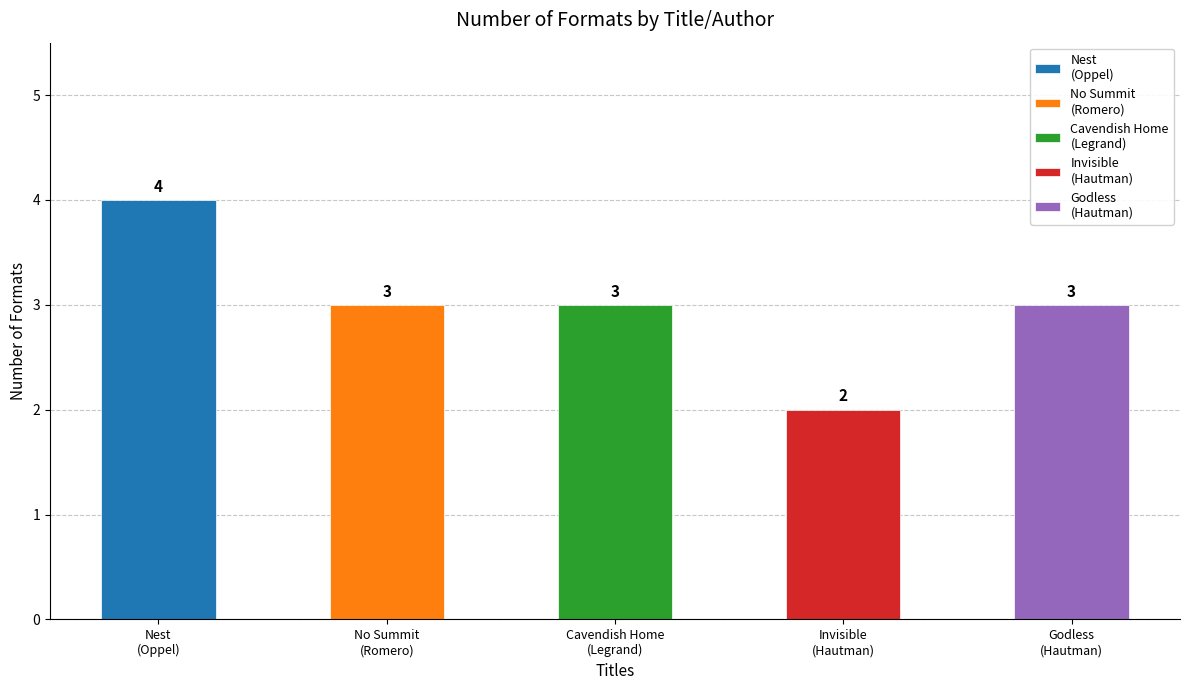

What is the change in value from Nest (Kenneth Oppel) to Cavendish Home (Claire Legrand)?

-1